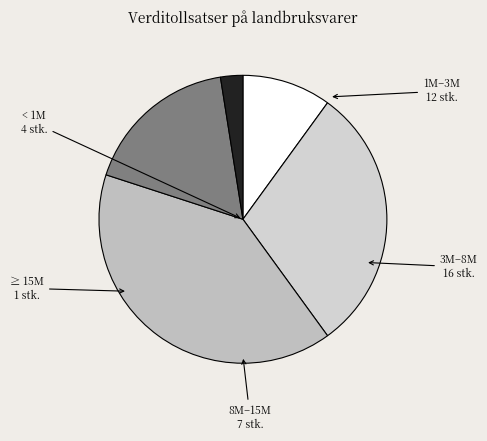

How many segments does this pie chart have?

5